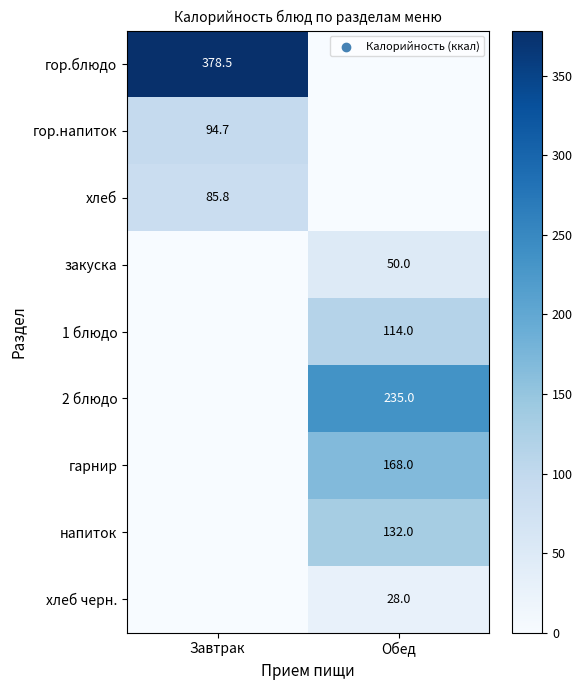

The value of хлеб at Завтрак is 85.8. True or false?

True